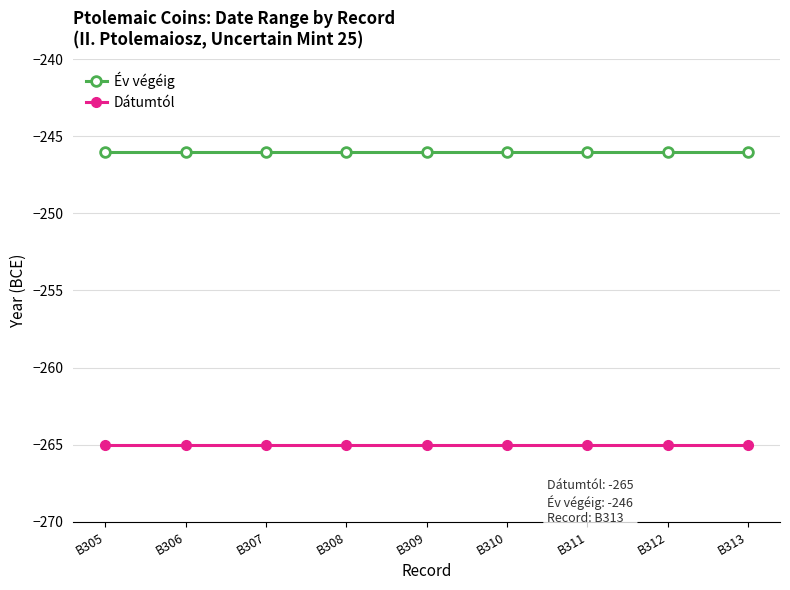

Reading right to left, what are all the values shown in this chart?

Év végéig: B313=-246	B312=-246	B311=-246	B310=-246	B309=-246	B308=-246	B307=-246	B306=-246	B305=-246
Dátumtól: B313=-265	B312=-265	B311=-265	B310=-265	B309=-265	B308=-265	B307=-265	B306=-265	B305=-265